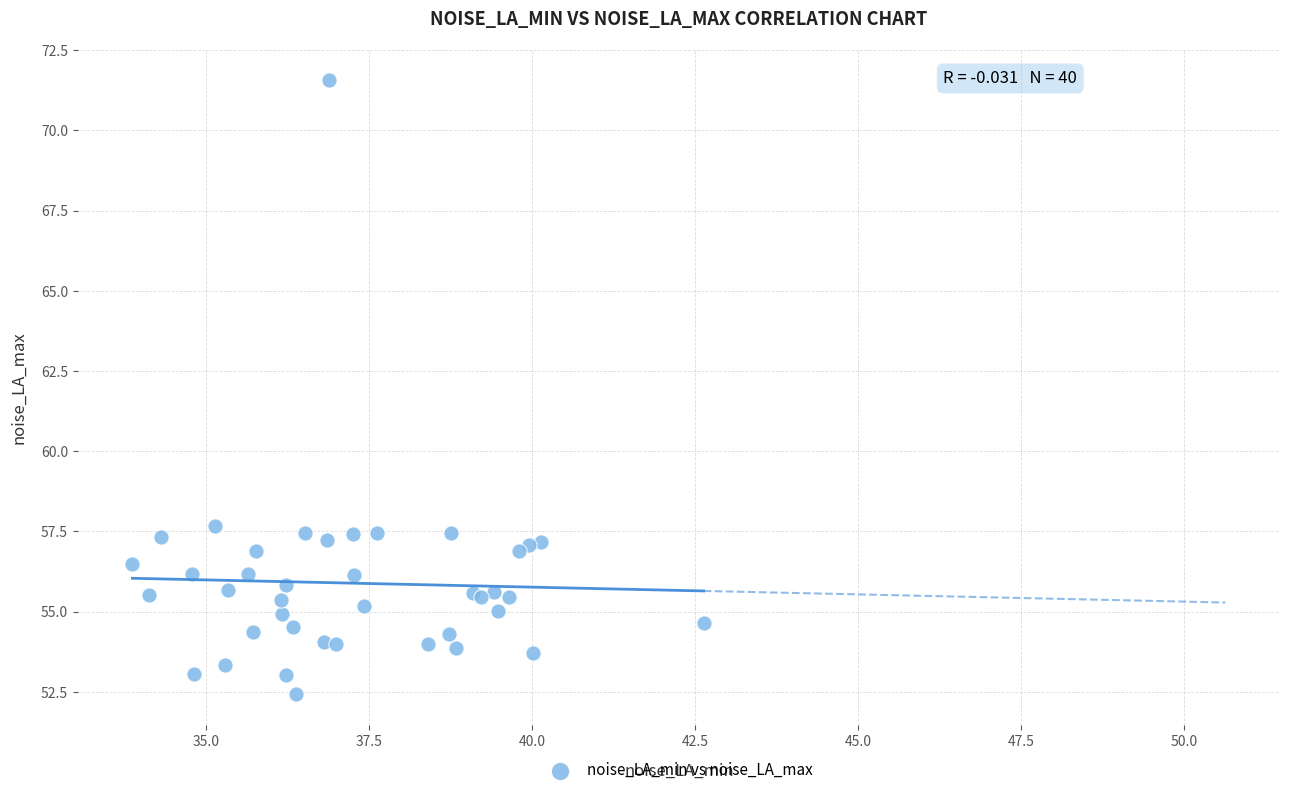

What Y value in the scatter plot is closest to 61?

57.7